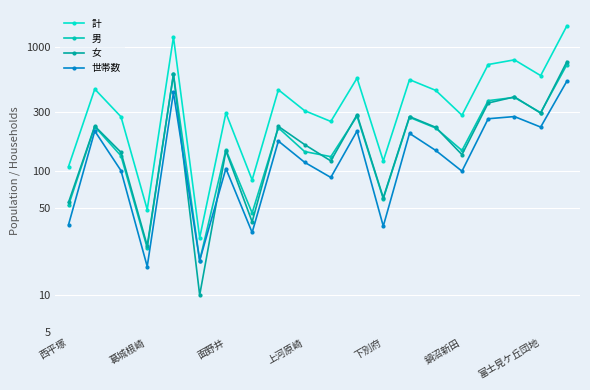

True or false: 男 has a value of 210 at 面野井.

False